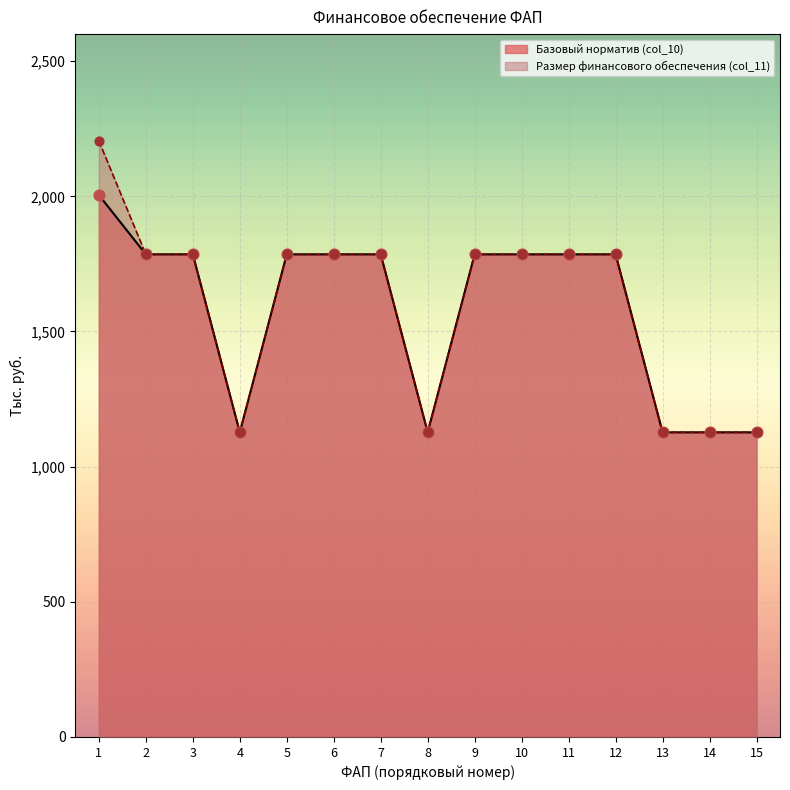

Which series has the largest total across all categories?

Размер финансового обеспечения (col_11)